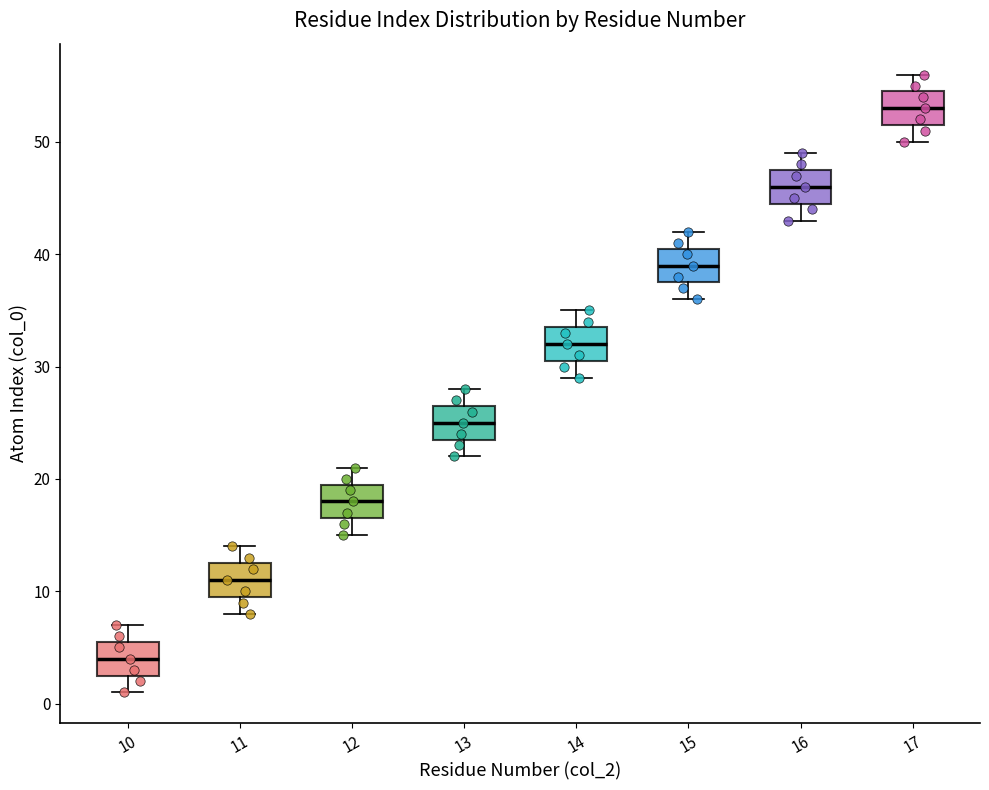

Which box's median line is the lowest?

10